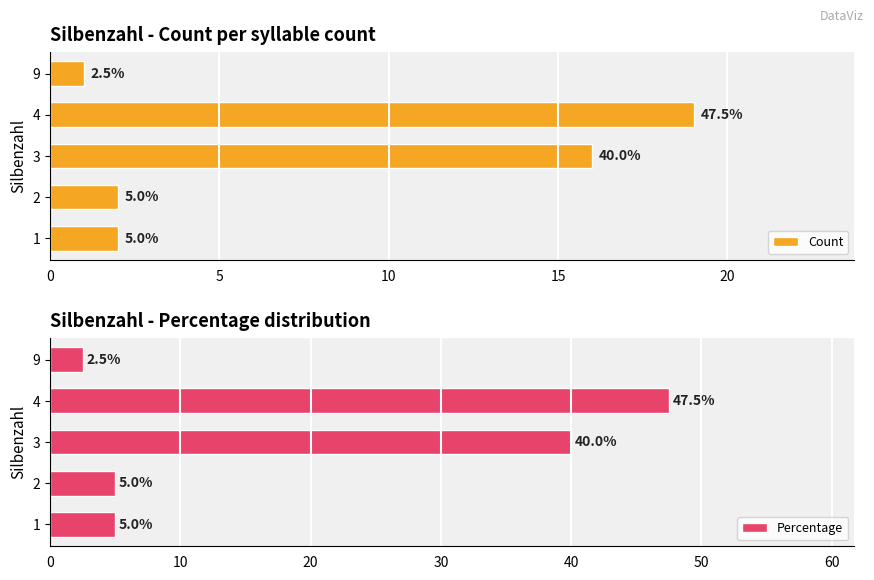

What is the value of the Count bar at the 3rd from the left?

16.0